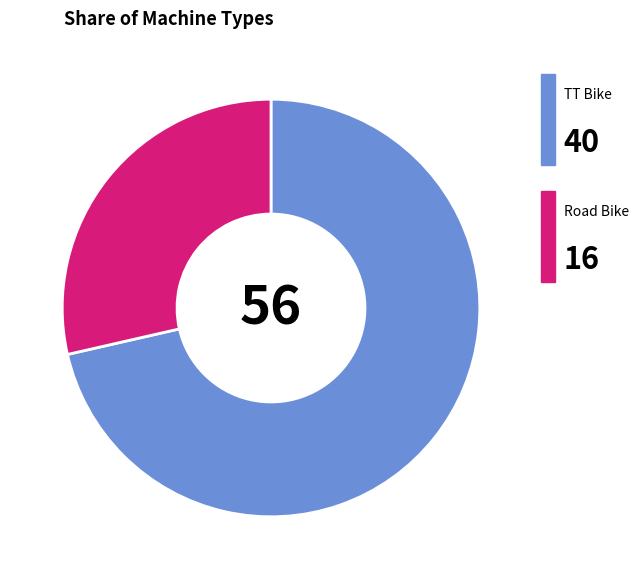

Does any single category account for the majority?

Yes